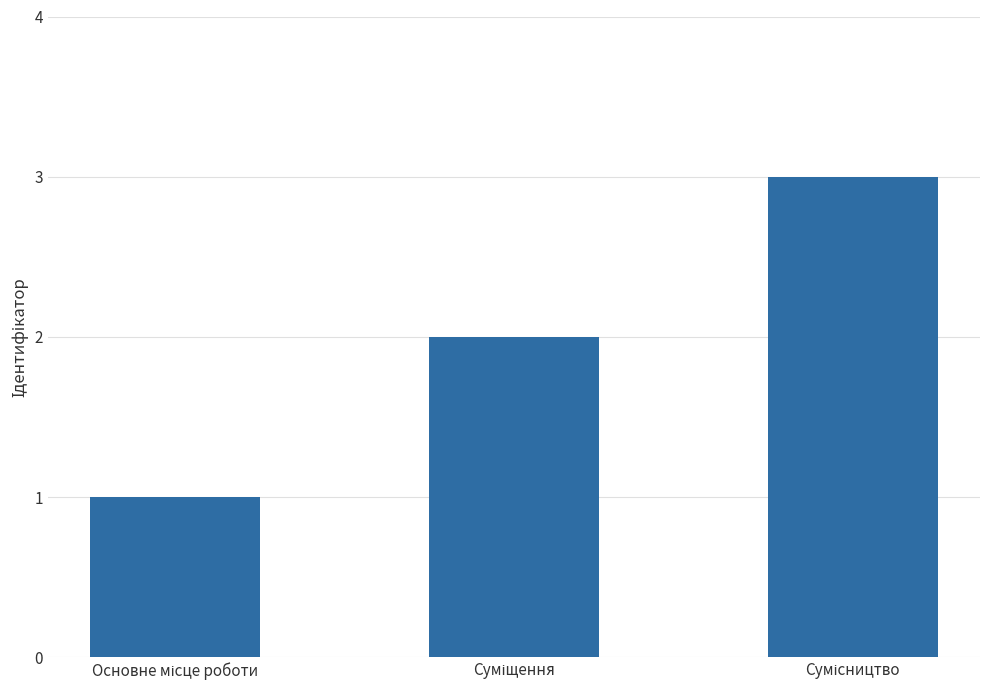

What is the greatest value displayed?

3